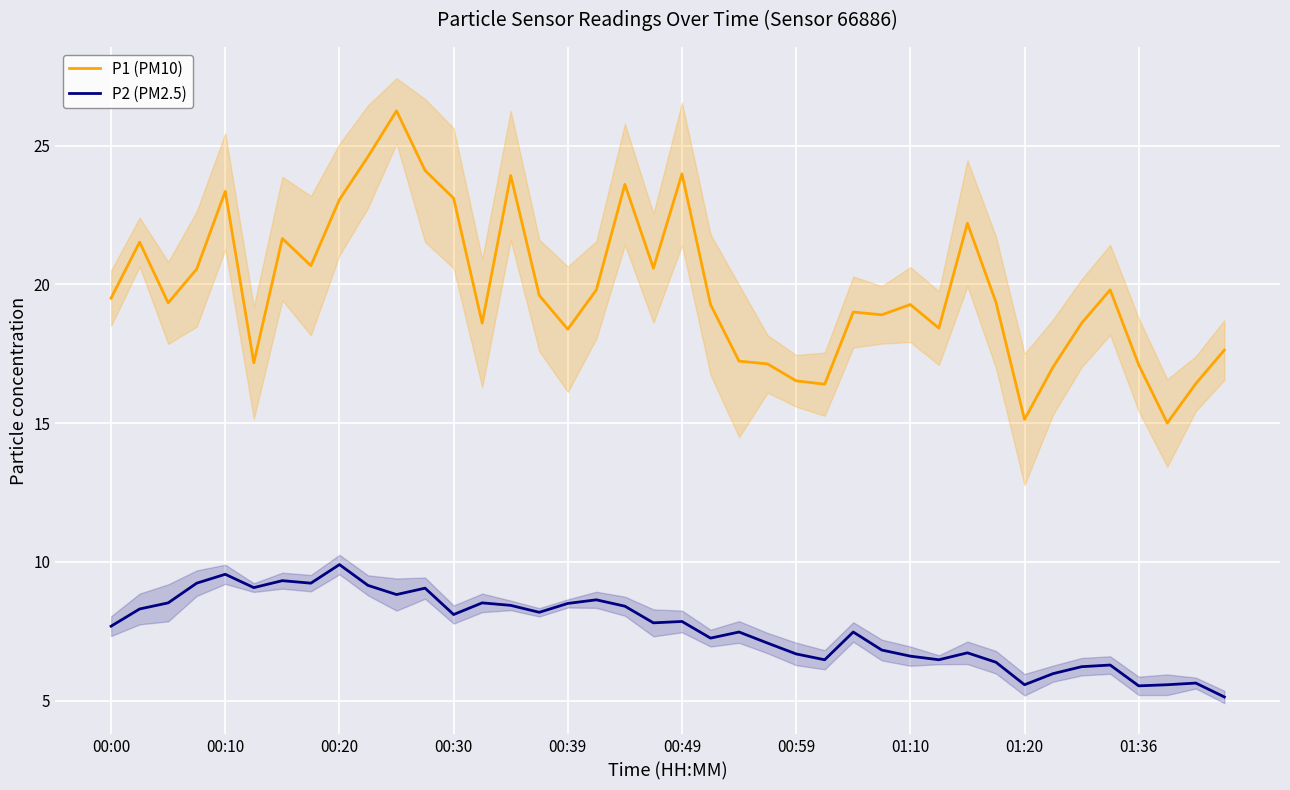

In P2 (PM2.5), how many points are higher than both neighbors (excluding endpoints)?

12